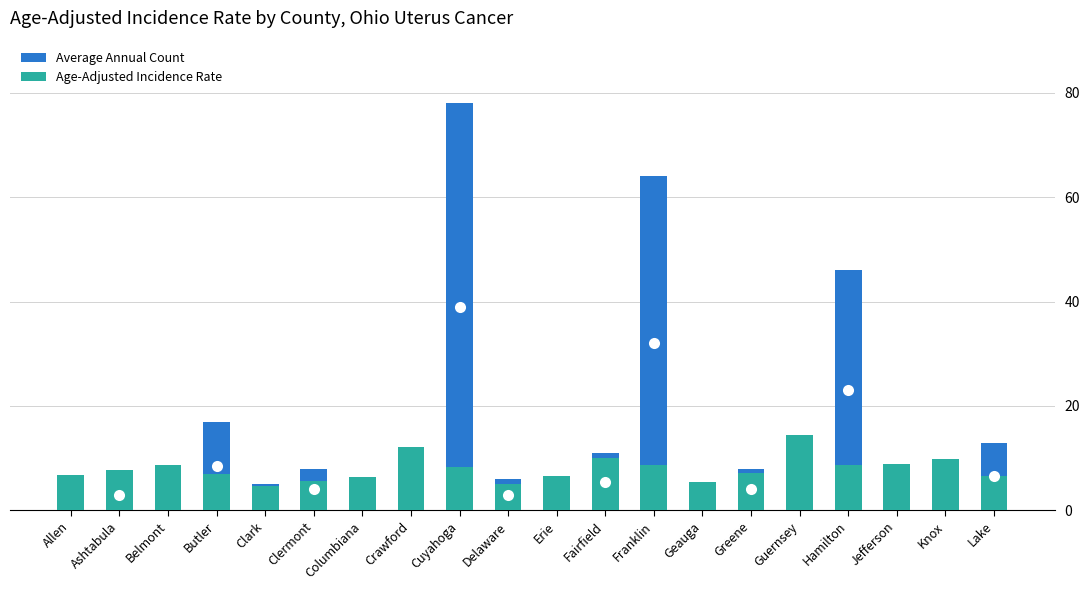

What is the total value across all series at Greene?

15.2